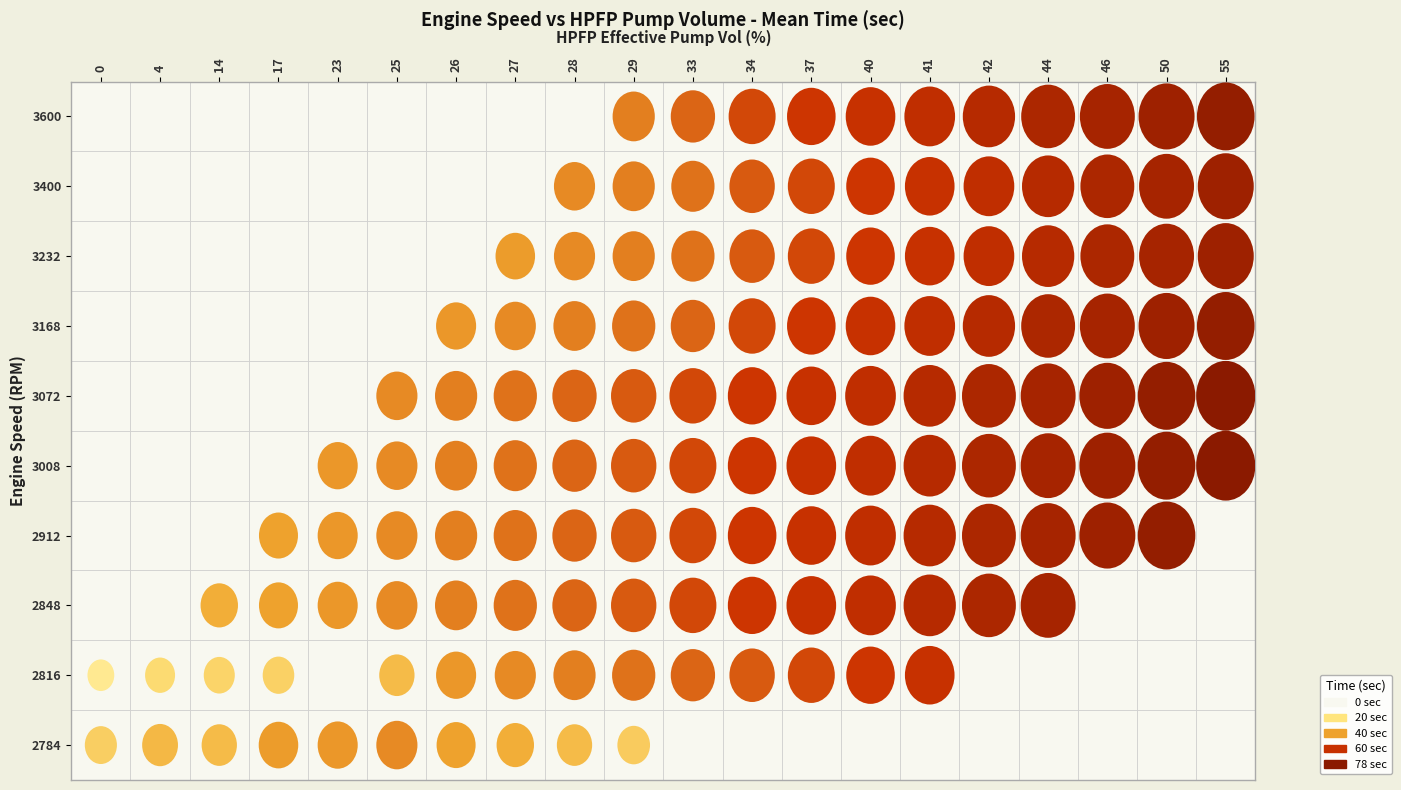

Reading left to right, list all the values displayed in this chart.

2784: 27	34	33	41	42	44	40	37	33	28	0	0	0	0	0	0	0	0	0	0
2816: 17	23	25	26	0	33	42	44	46	48	50	52	55	58	60	0	0	0	0	0
2848: 0	0	37	40	42	44	46	48	50	52	55	58	60	62	65	68	70	0	0	0
2912: 0	0	0	40	42	44	46	48	50	52	55	58	60	62	65	68	70	72	75	0
3008: 0	0	0	0	42	44	46	48	50	52	55	58	60	62	65	68	70	72	75	78
3072: 0	0	0	0	0	44	46	48	50	52	55	58	60	62	65	68	70	72	75	78
3168: 0	0	0	0	0	0	42	44	46	48	50	55	58	60	62	65	68	70	72	75
3232: 0	0	0	0	0	0	0	41	44	46	48	52	55	58	60	62	65	68	70	72
3400: 0	0	0	0	0	0	0	0	44	46	48	52	55	58	60	62	65	68	70	72
3600: 0	0	0	0	0	0	0	0	0	46	50	55	58	60	62	65	68	70	72	75